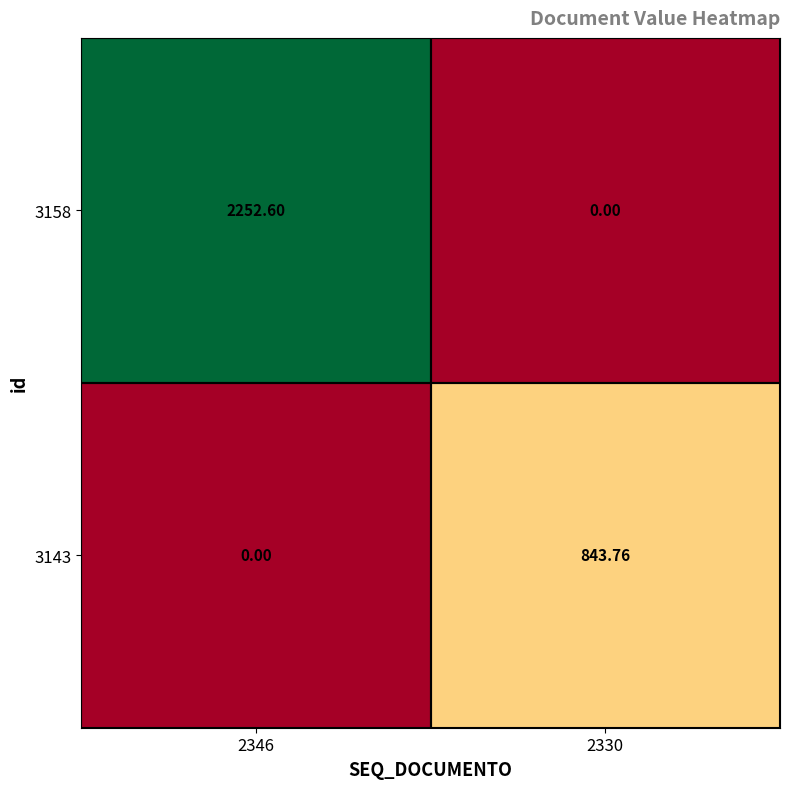

How many categories are shown in the chart?

2